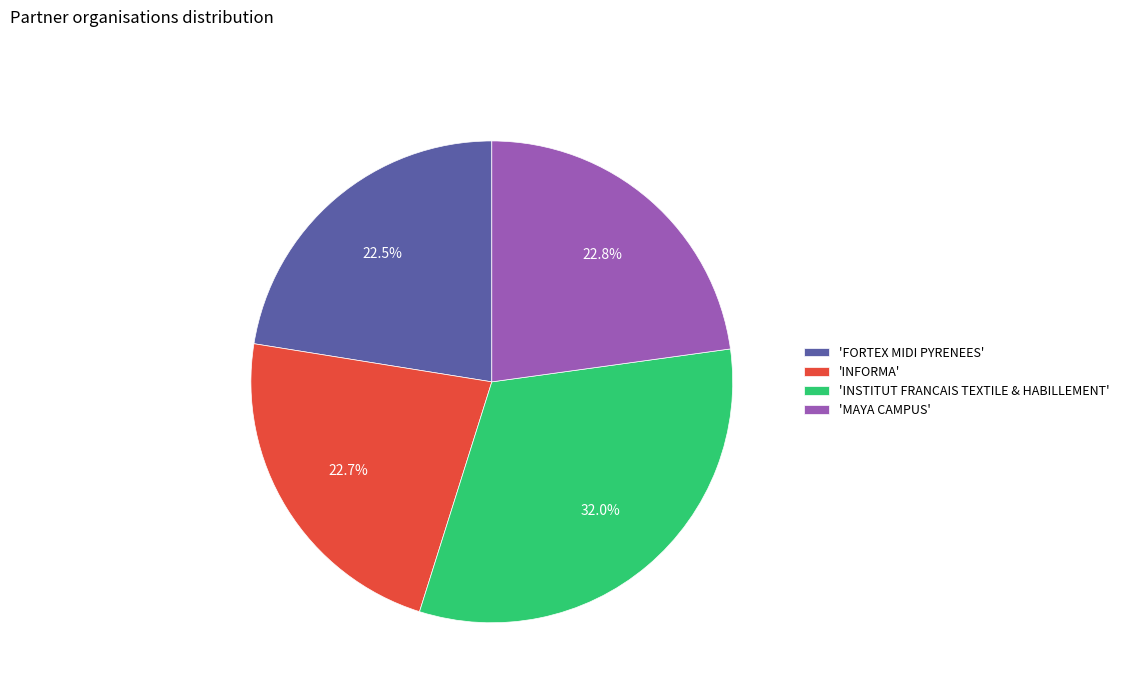

How much of the chart is everything except 'FORTEX MIDI PYRENEES'?

77.5%